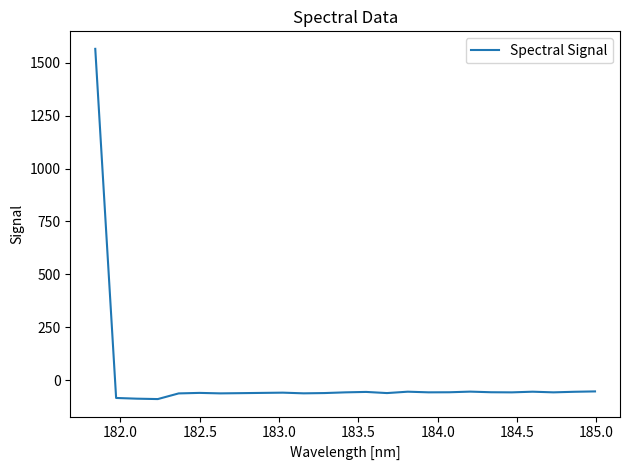

What is the smallest value displayed?

-89.2